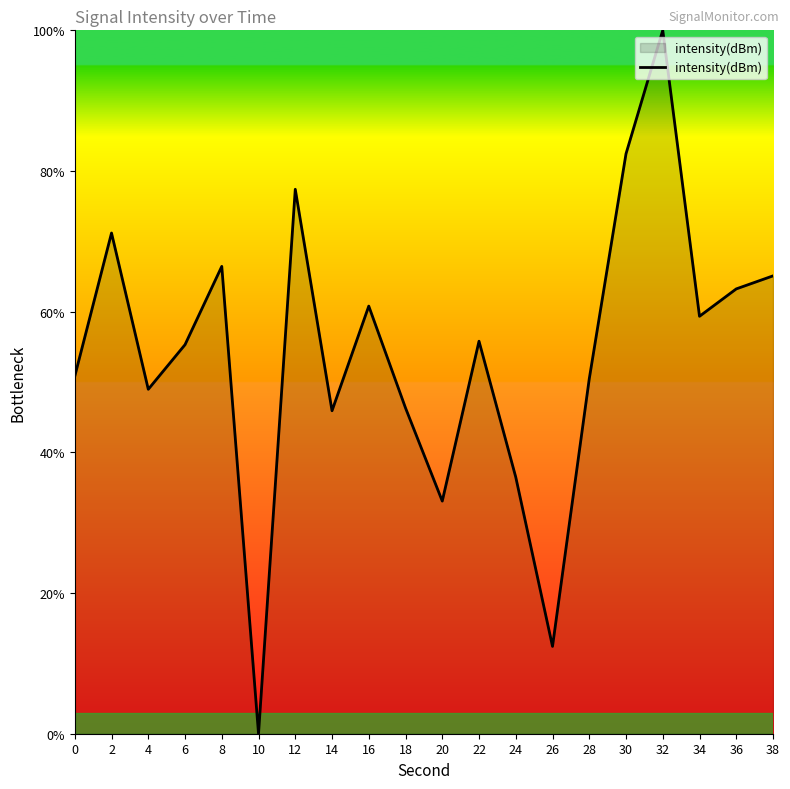

Is it true that the value at 2 is 71.2?

True